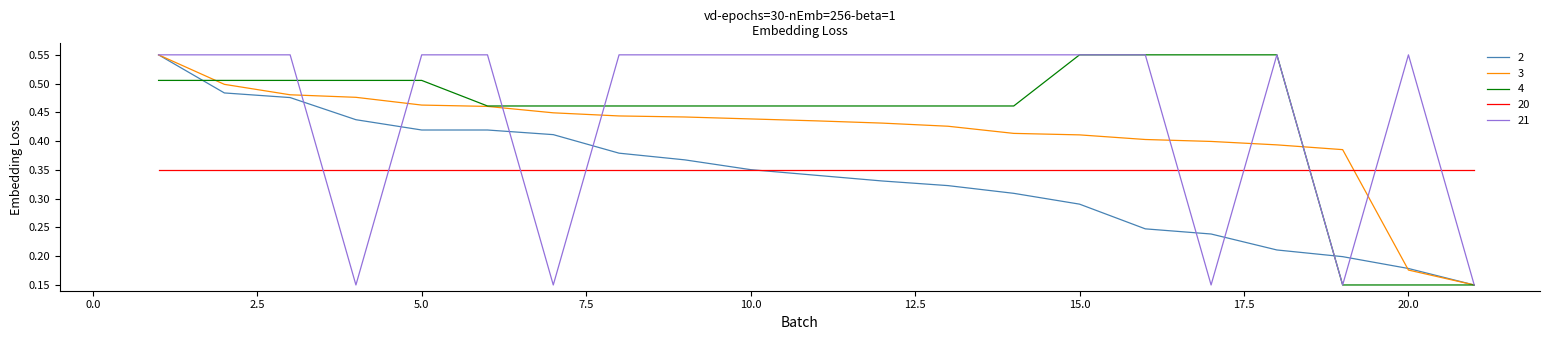

Does the chart have visible grid lines?

No